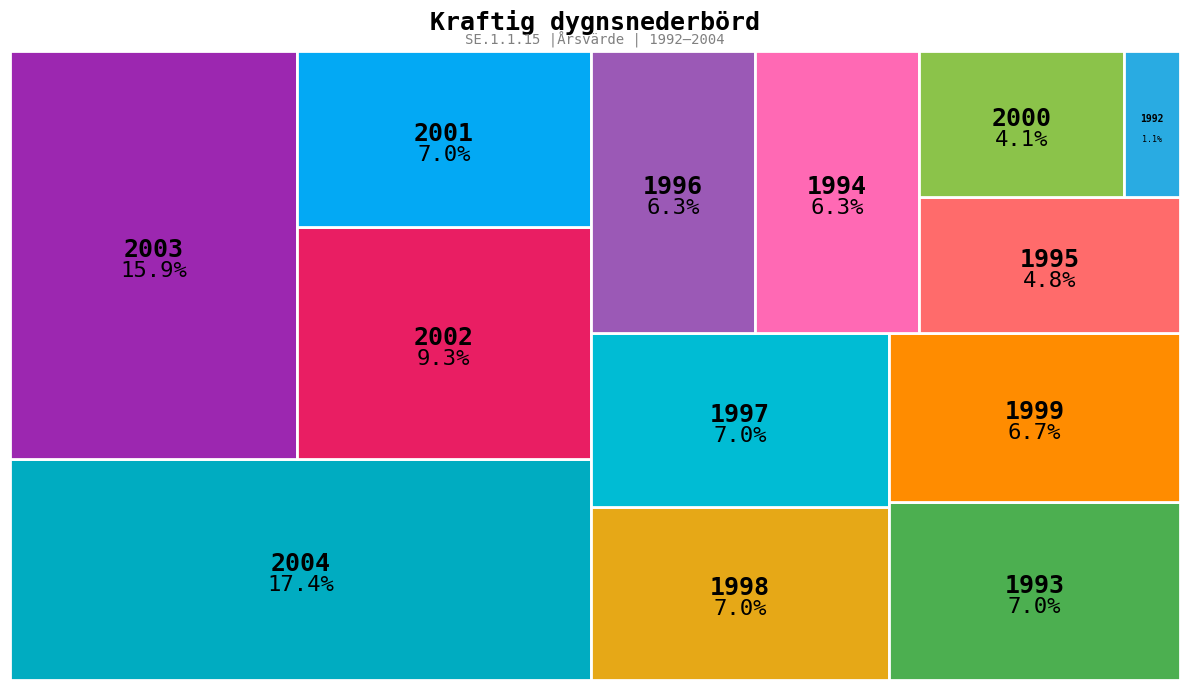

What percentage is the 1992 slice, to the nearest percent?

1%